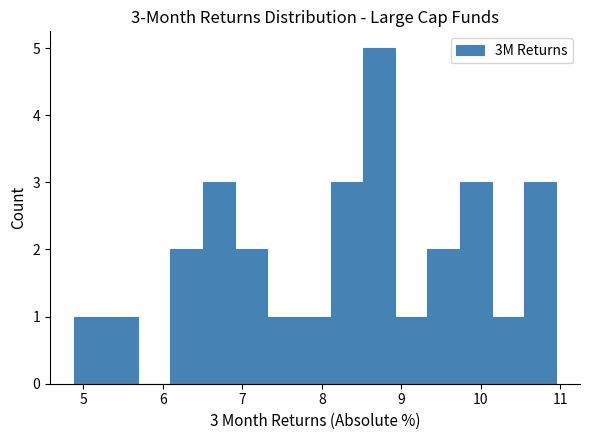

Which range on the x-axis has the tallest bar?

8.5 to 8.9